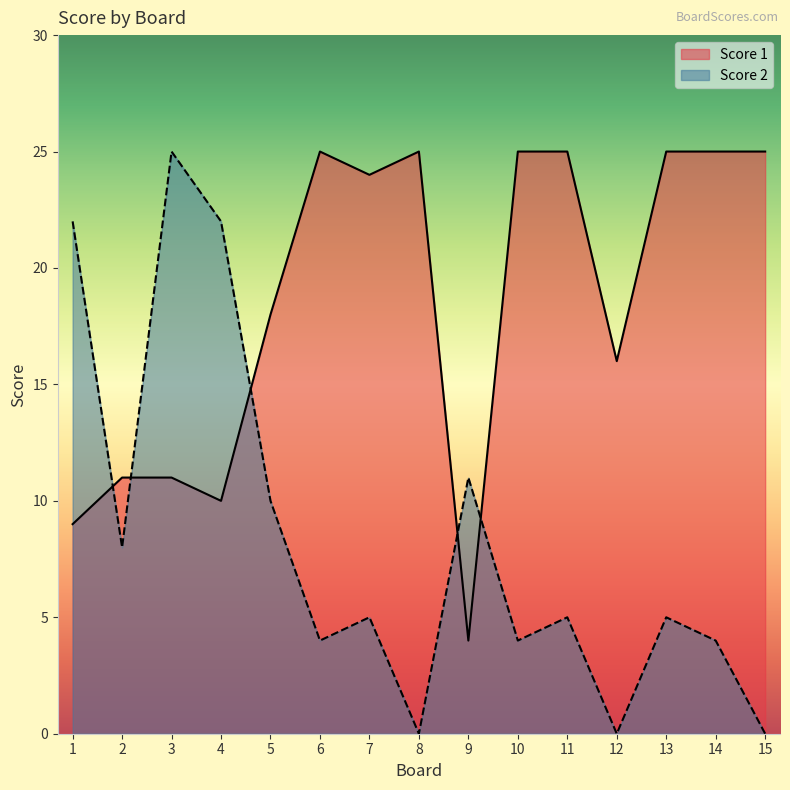

Is it true that Score 1 equals 15 at 4?

False